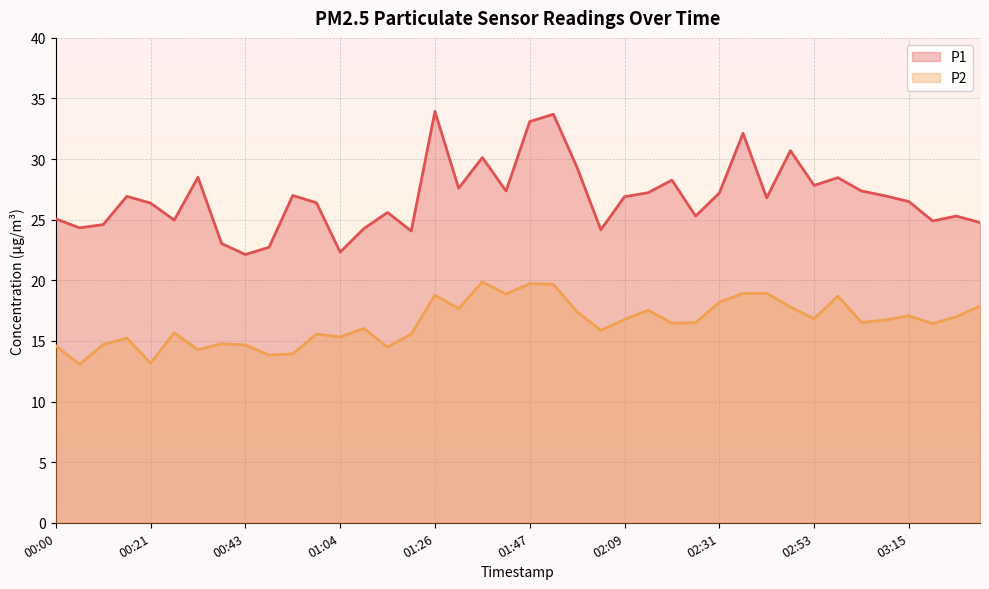

At which category is the sum across all series the highest?

01:53